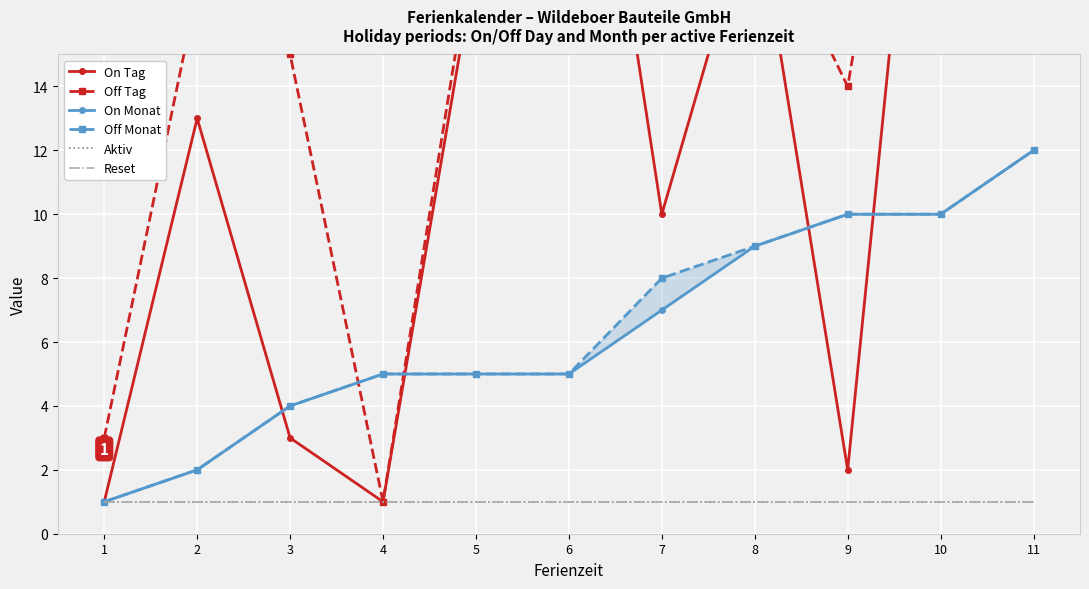

Which category has the highest value in the Aktiv series?

1